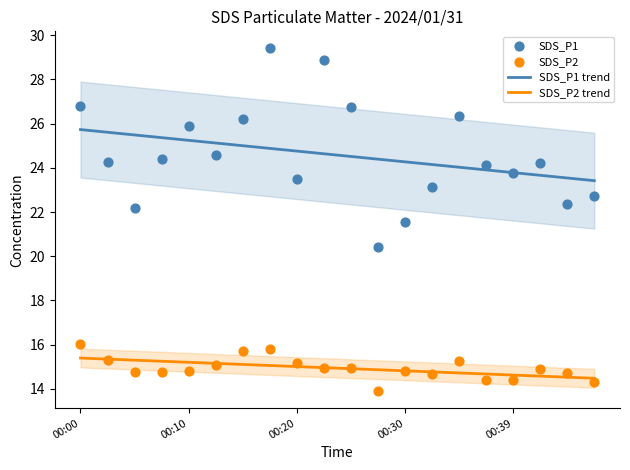

What are all the series names shown in the legend?

SDS_P1, SDS_P2